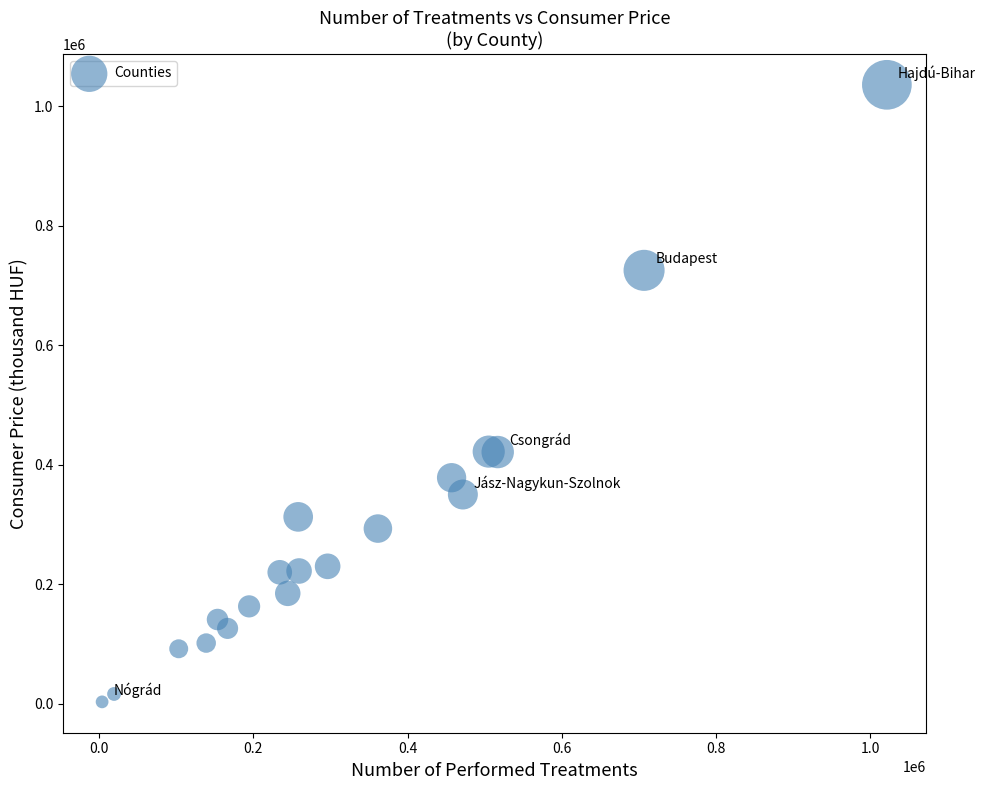

What is the range of Y values (max minus min)?

1033270.3